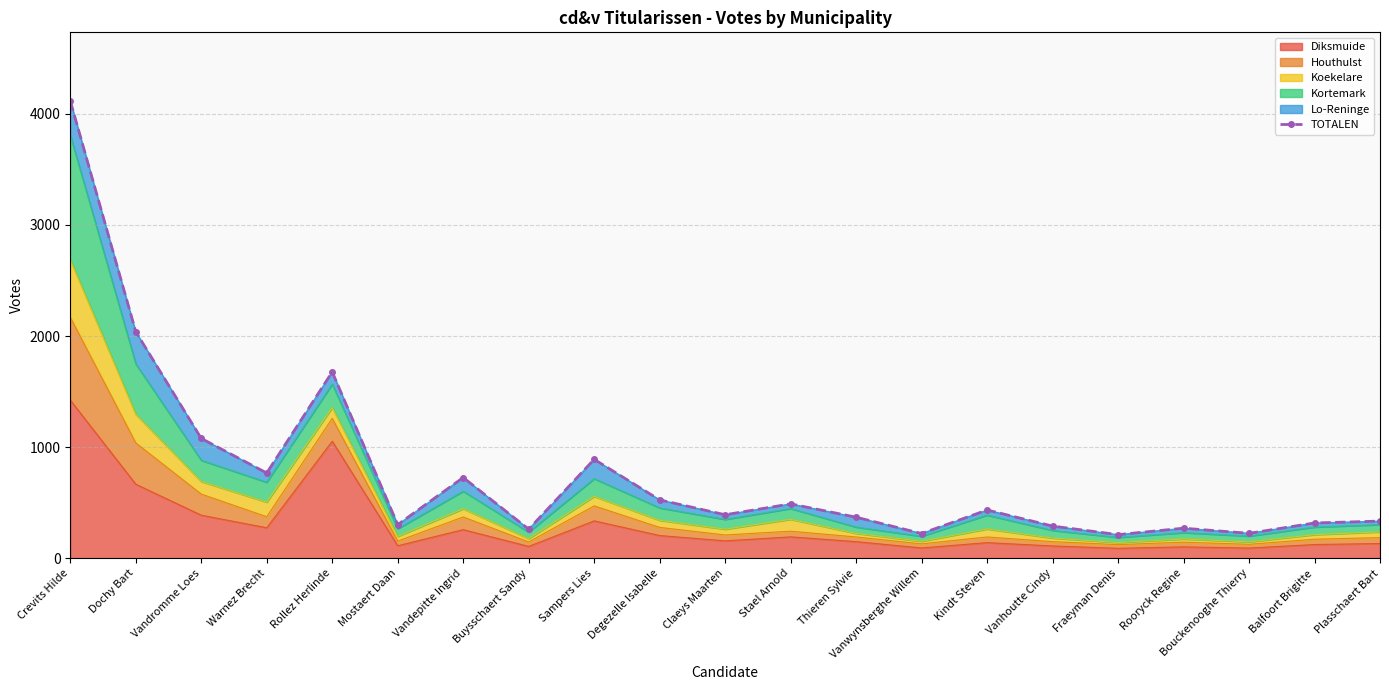

What position from the right is Crevits Hilde?

21